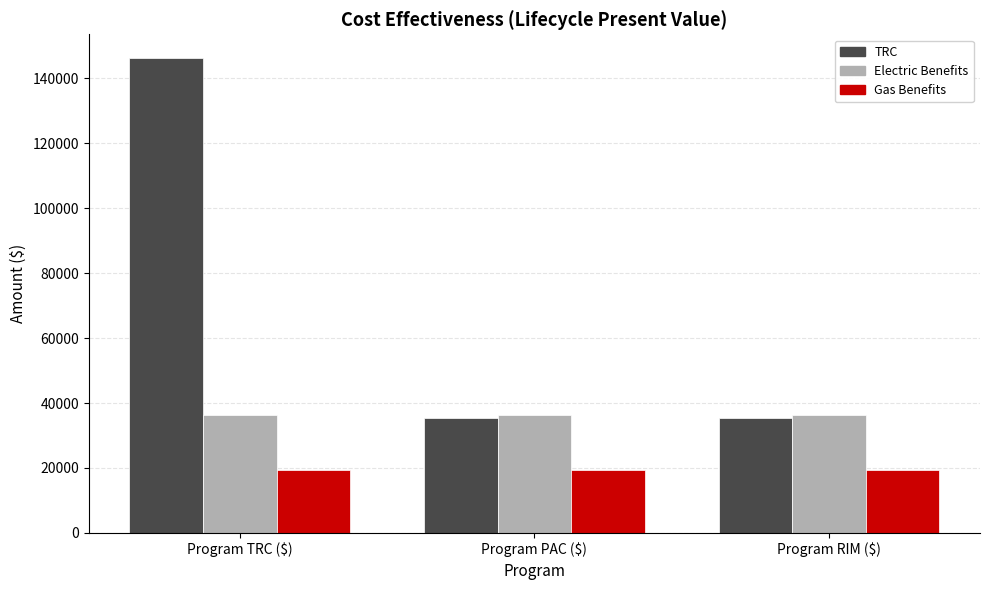

The value of TRC at Program RIM ($) is 35410.7. True or false?

True